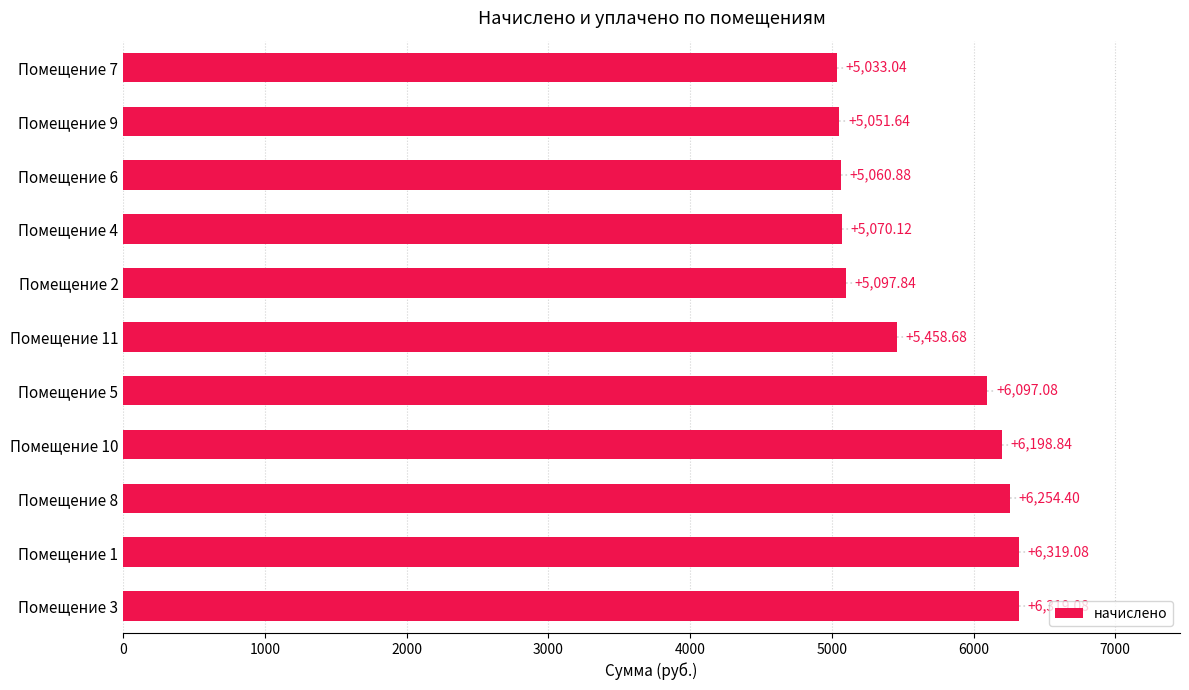

How many values are below 5458?

5